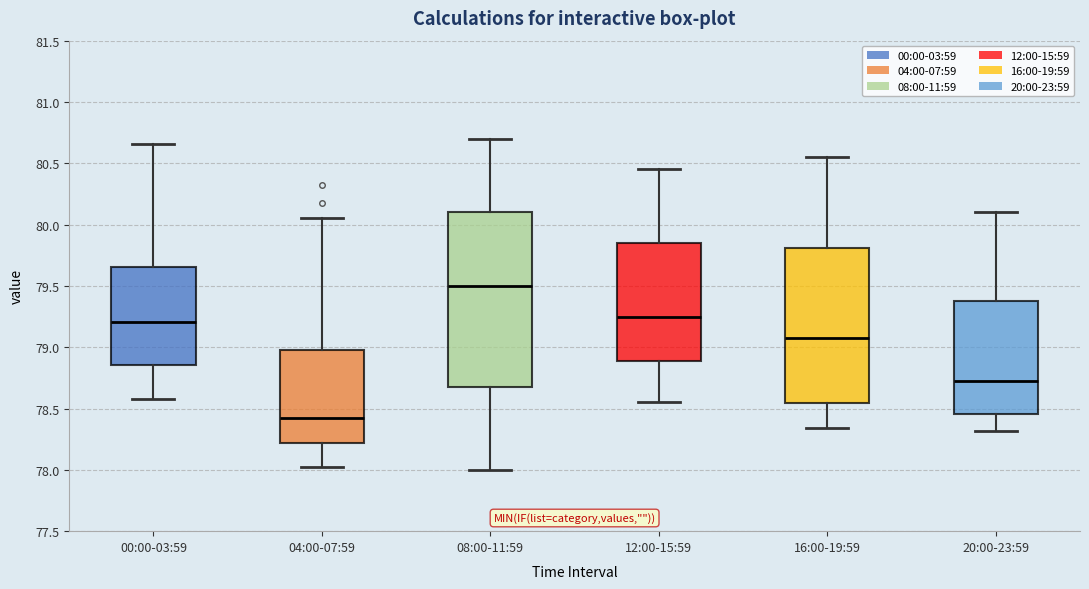

Where does the median line of the box for 04:00-07:59 sit on the y-axis? The values are not printed on the chart, so give them approximately, as read against the axis.

78.45